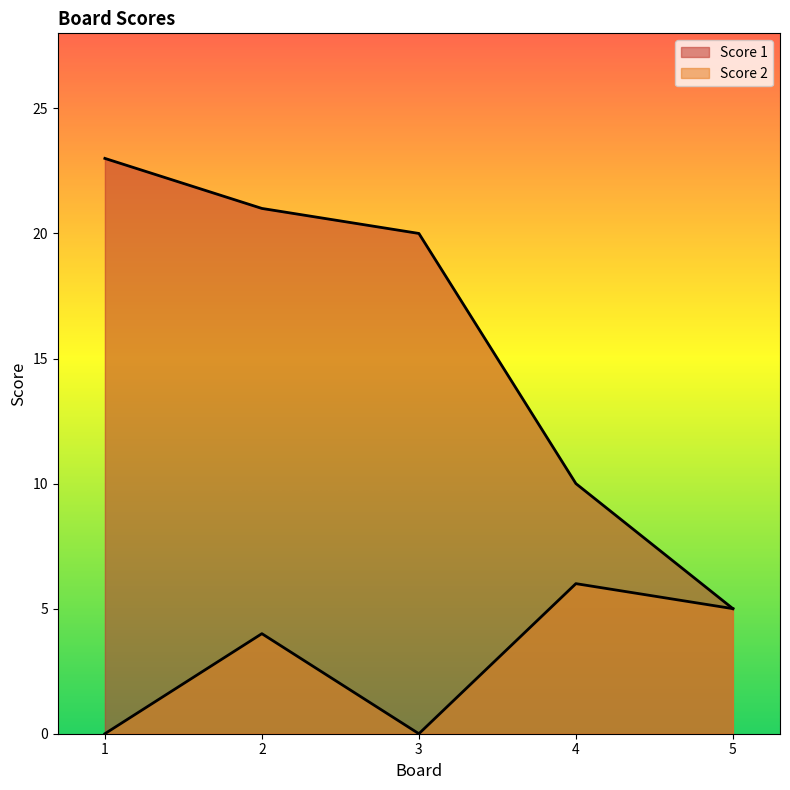

What is the sum of all Score 1 values?

79